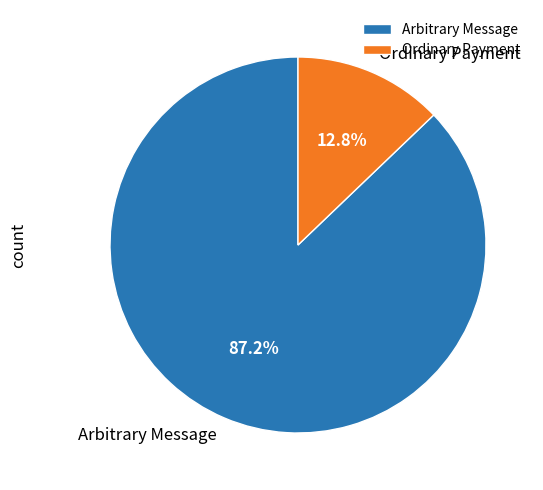

Which category has the biggest portion of the pie?

Arbitrary Message